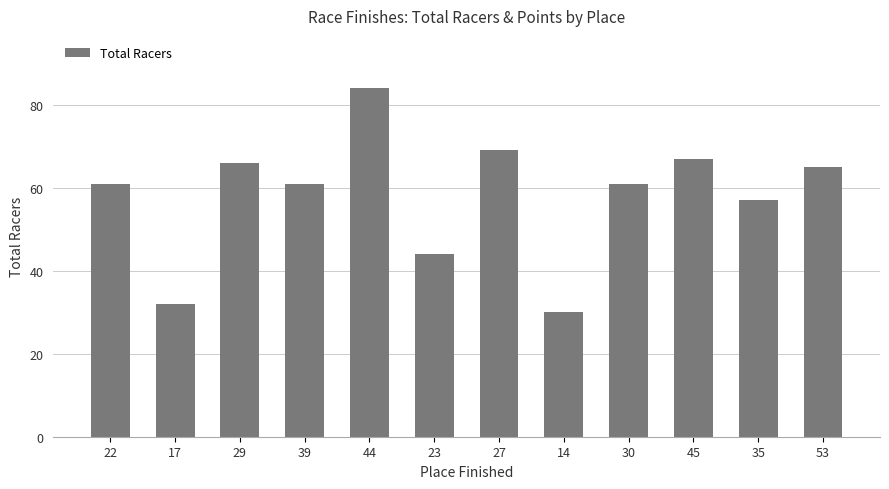

Is it true that the value at 27 is 69?

True